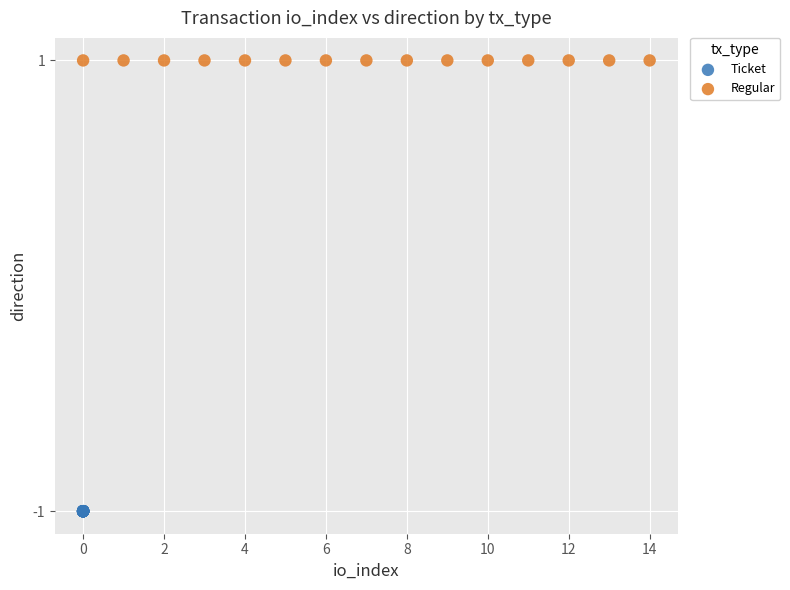

Which series contains the highest Y value?

Regular